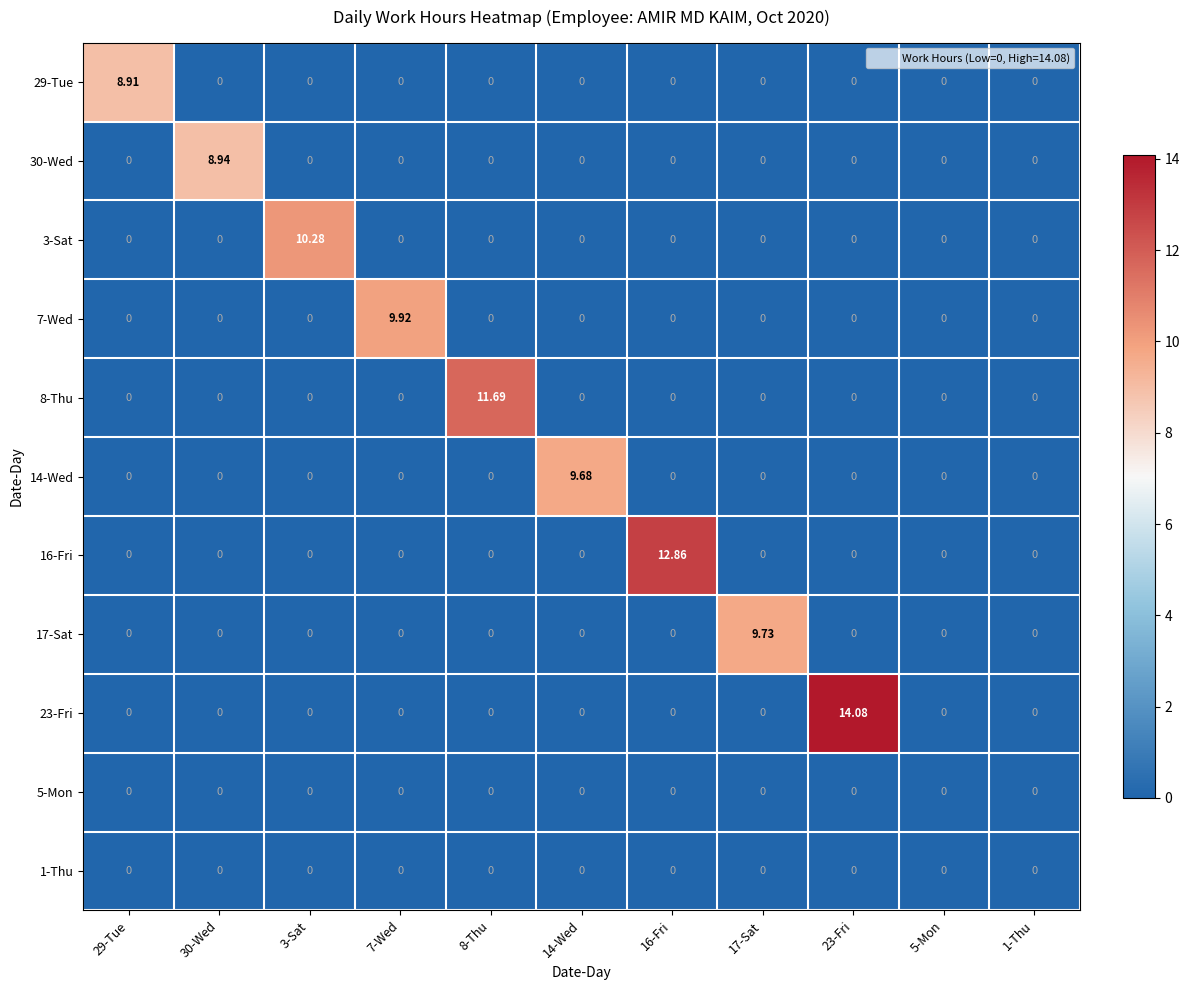

Which has a higher value, 17-Sat or 5-Mon?

17-Sat